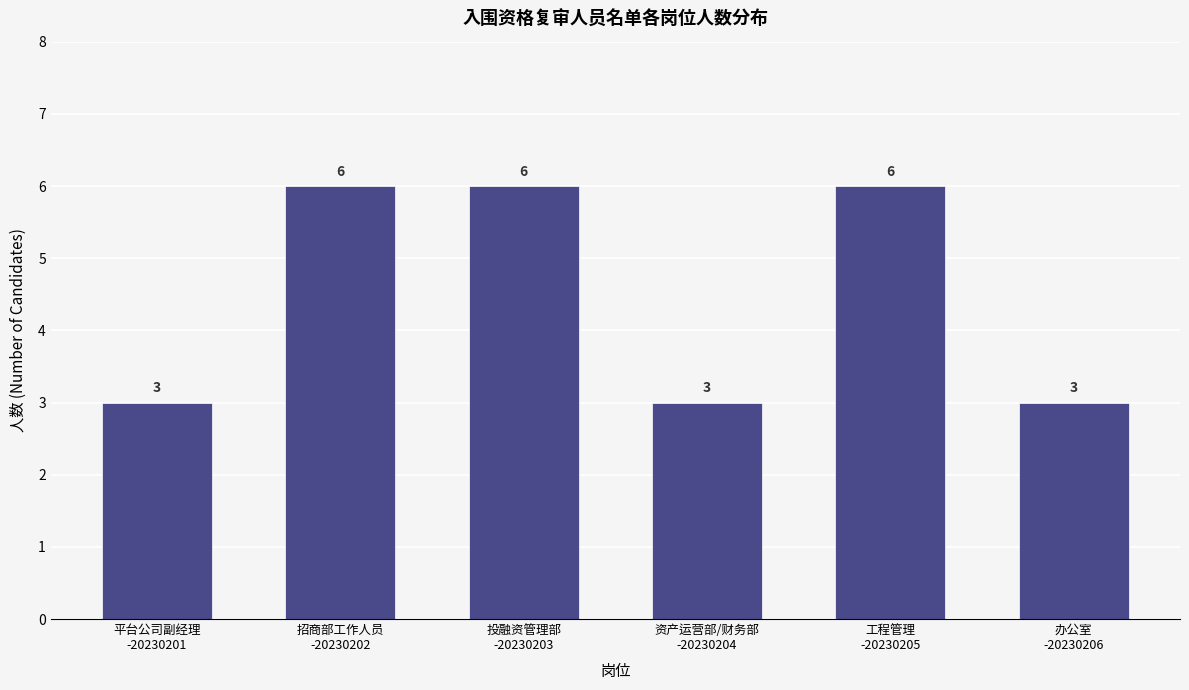

Reading left to right, list all the values displayed in this chart.

3	6	6	3	6	3